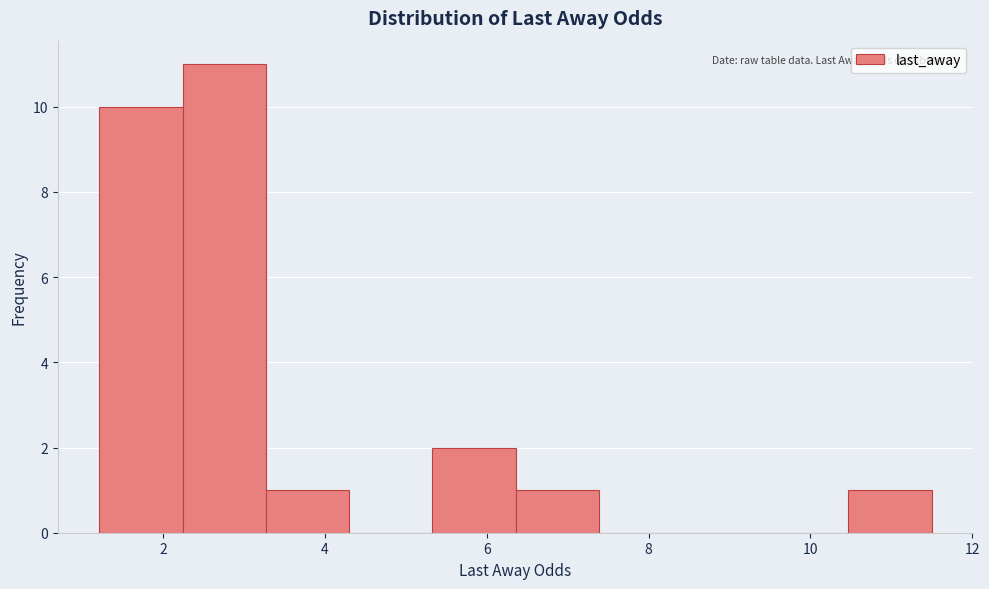

Reading left to right, transcribe this chart: for each bar, give the range it covers on the x-axis and its height. Neither the bar edges nor the heights are printed on the chart, so give them approximately, as read against the axes.

1.2 to 2.2: 10
2.2 to 3.2: 11
3.2 to 4.2: 1
4.2 to 5.4: 0
5.4 to 6.4: 2
6.4 to 7.4: 1
7.4 to 8.4: 0
8.4 to 9.4: 0
9.4 to 10.4: 0
10.4 to 11.6: 1